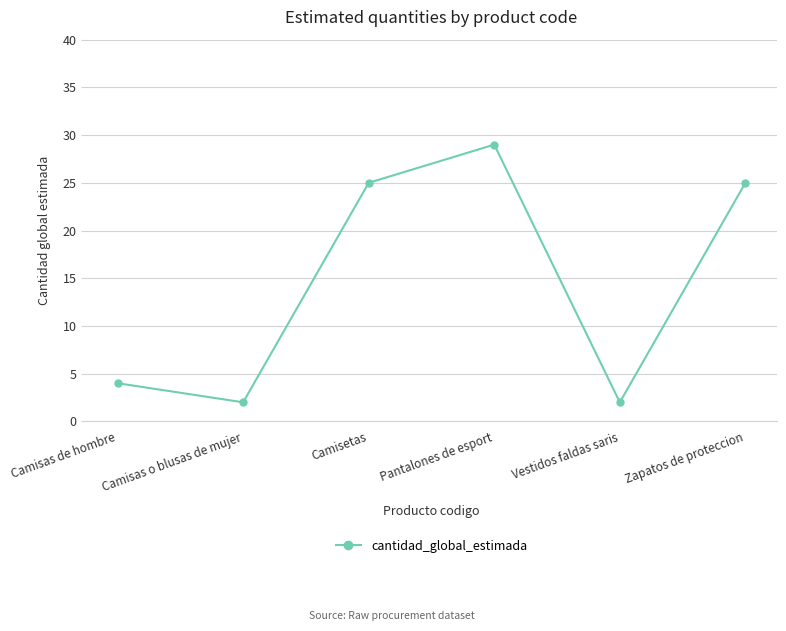

How many series are shown in this chart?

1